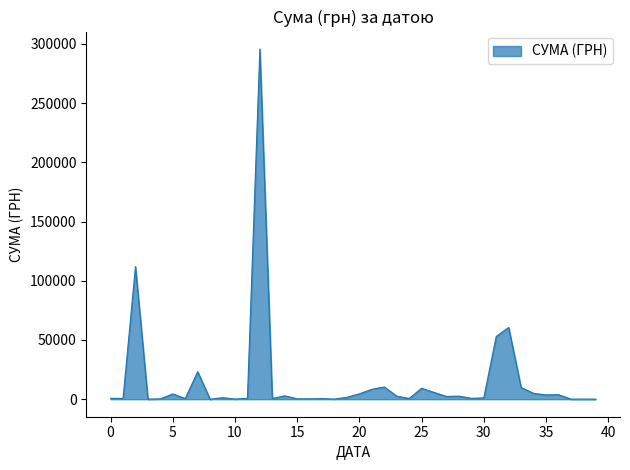

What is the greatest value displayed?

295638.6